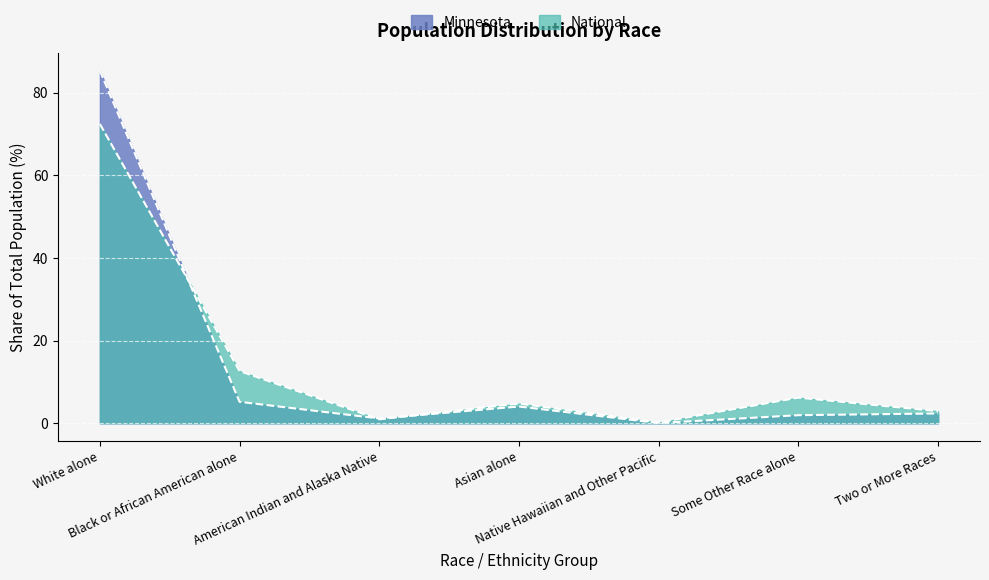

How many lines are shown in the chart?

2